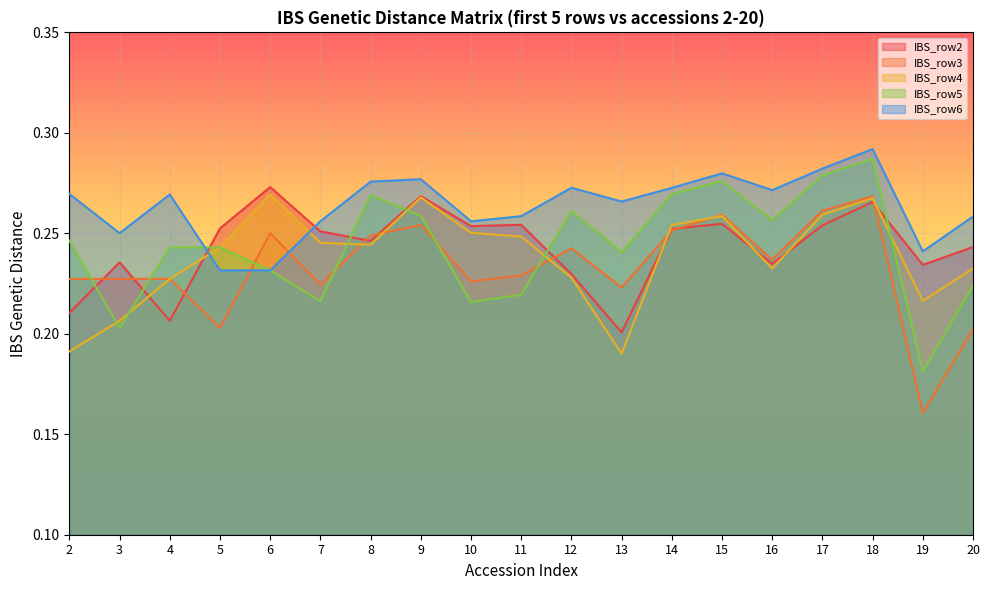

What is the total value across all series at 12?

1.2